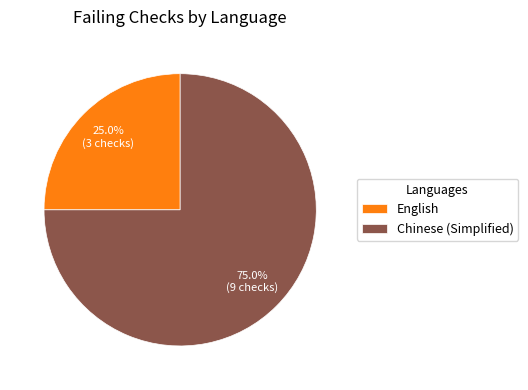

To the nearest percent, what is the average slice percentage?

50%